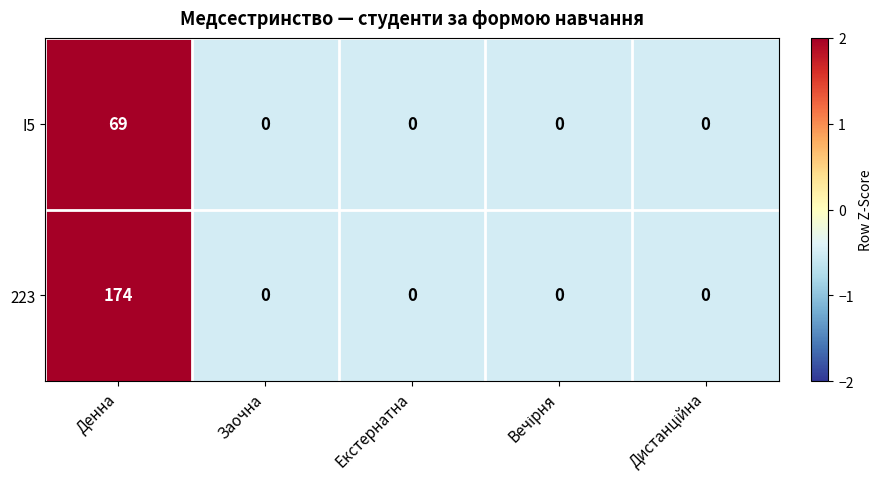

Which series has the largest total across all categories?

223